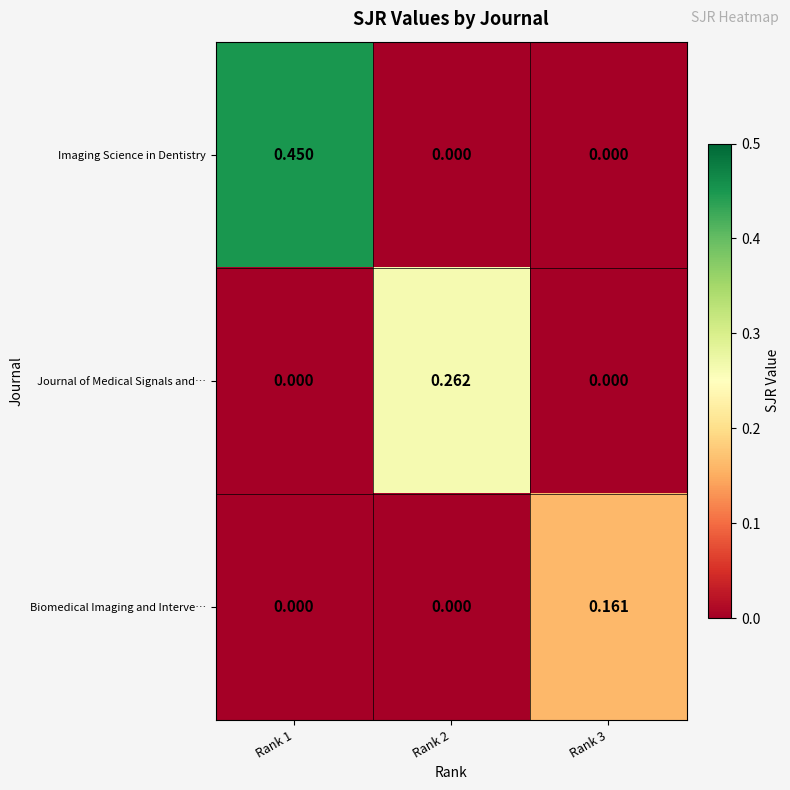

Between Rank 1 and Rank 2, which series saw the biggest shift?

Imaging Science in Dentistry